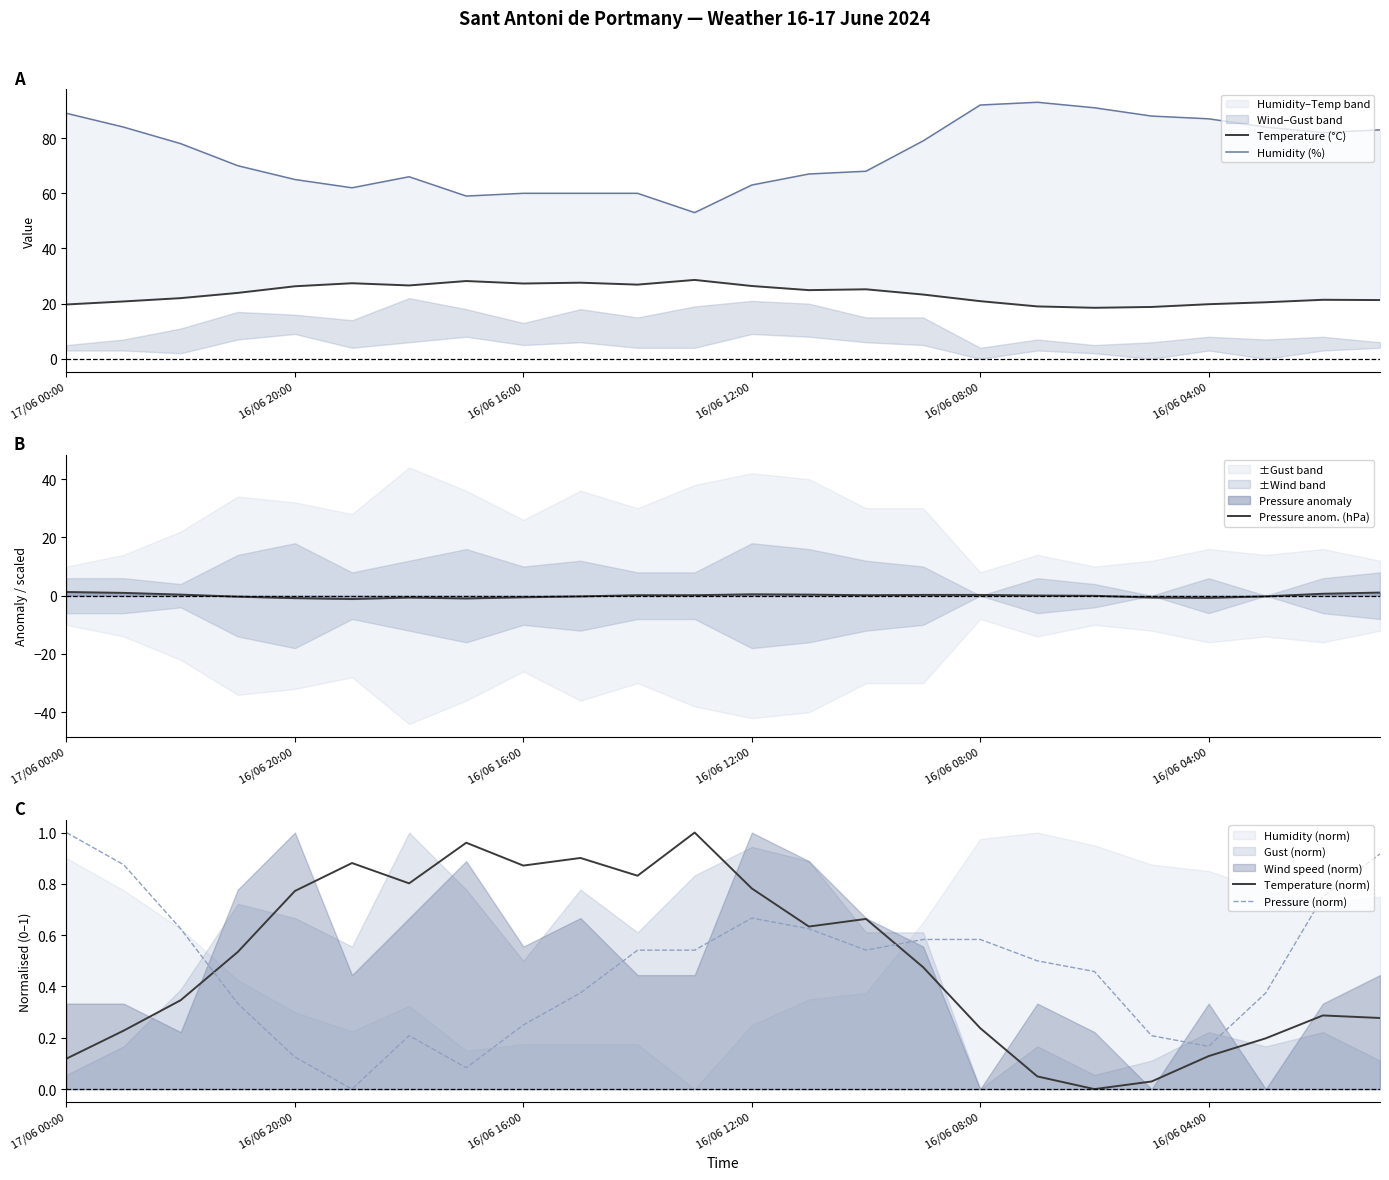

Is it true that Pressure (norm) equals 0.2 at 16/06 08:00?

False